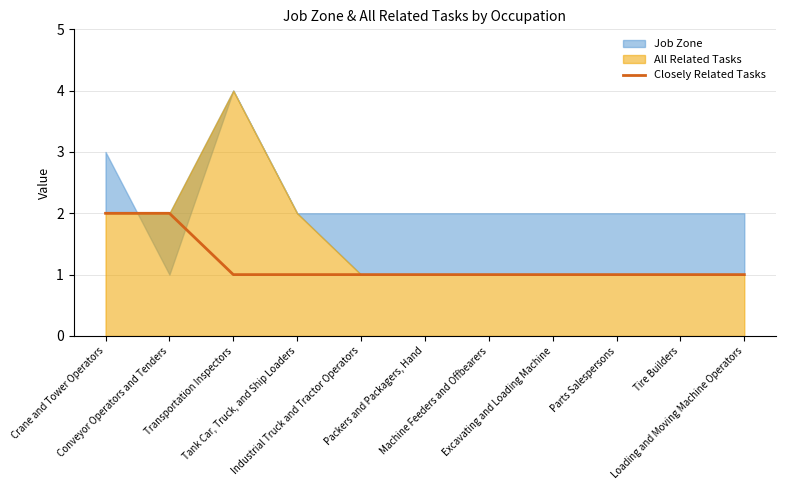

True or false: the data shows 2 at Packers and Packagers, Hand.

False